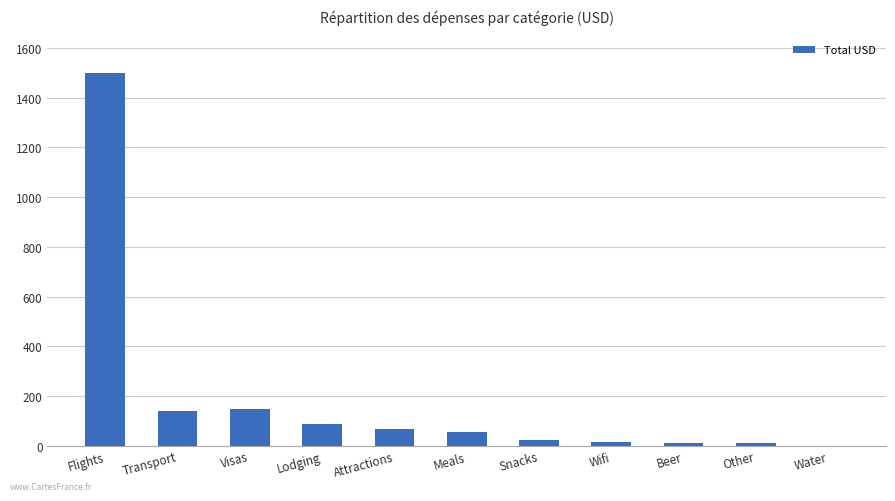

What is the maximum value shown in the chart?

1498.2